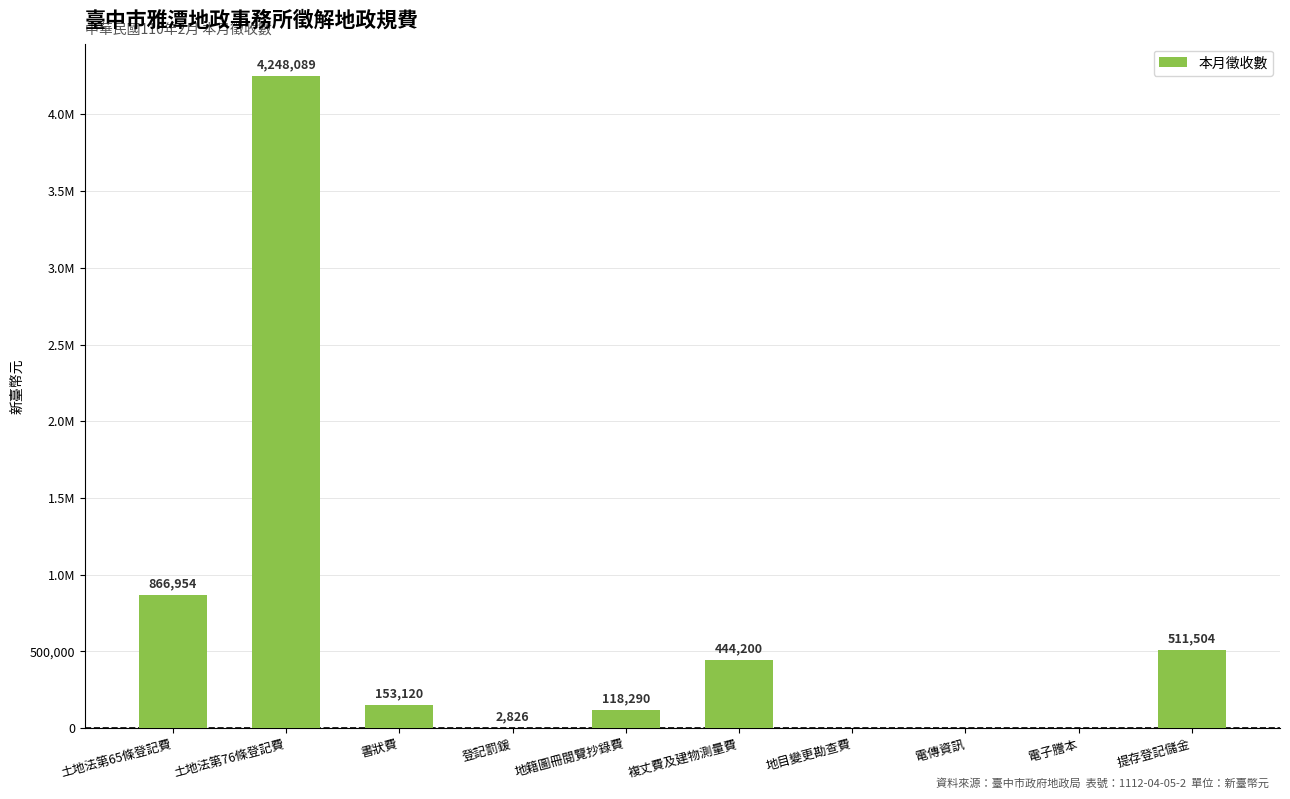

Are the bars horizontal?

No